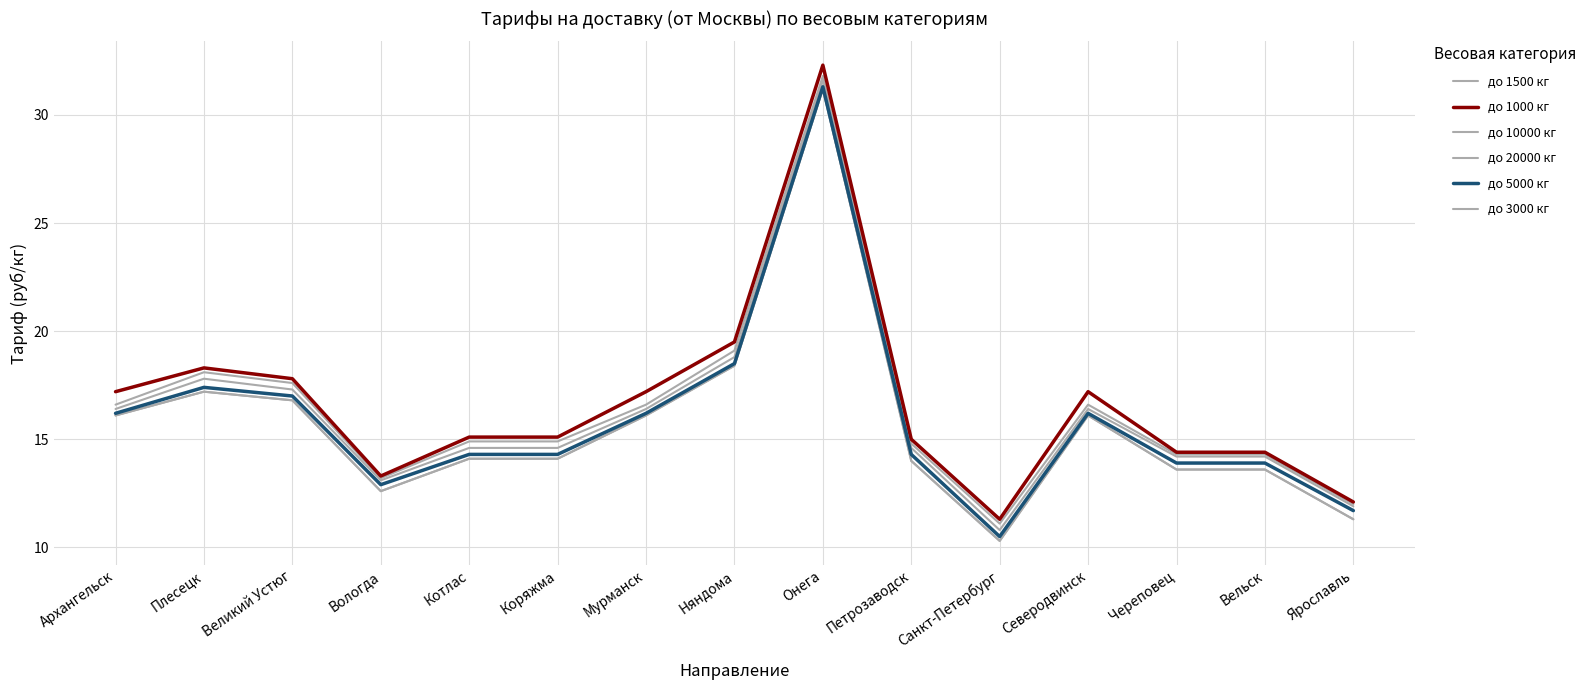

Does the chart have visible grid lines?

Yes